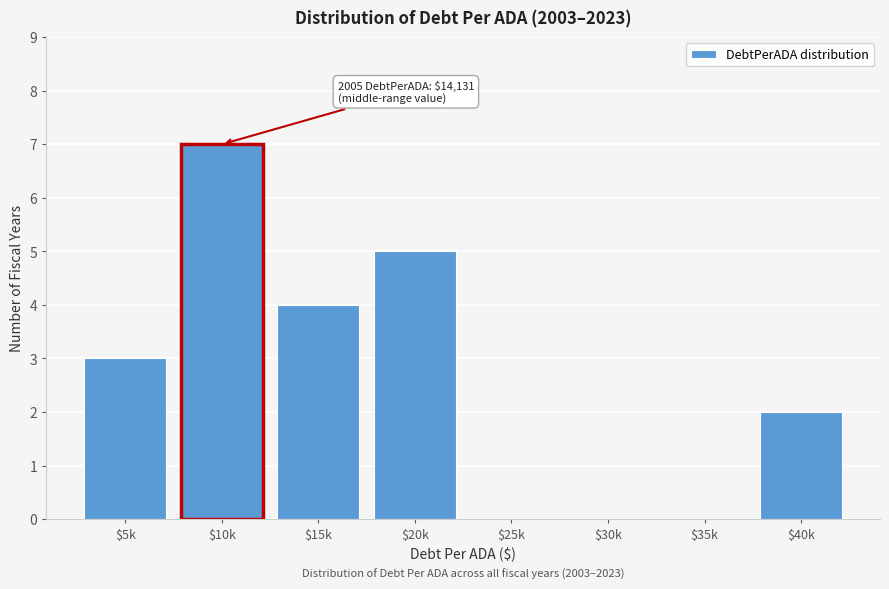

What is the maximum value shown in the chart?

7